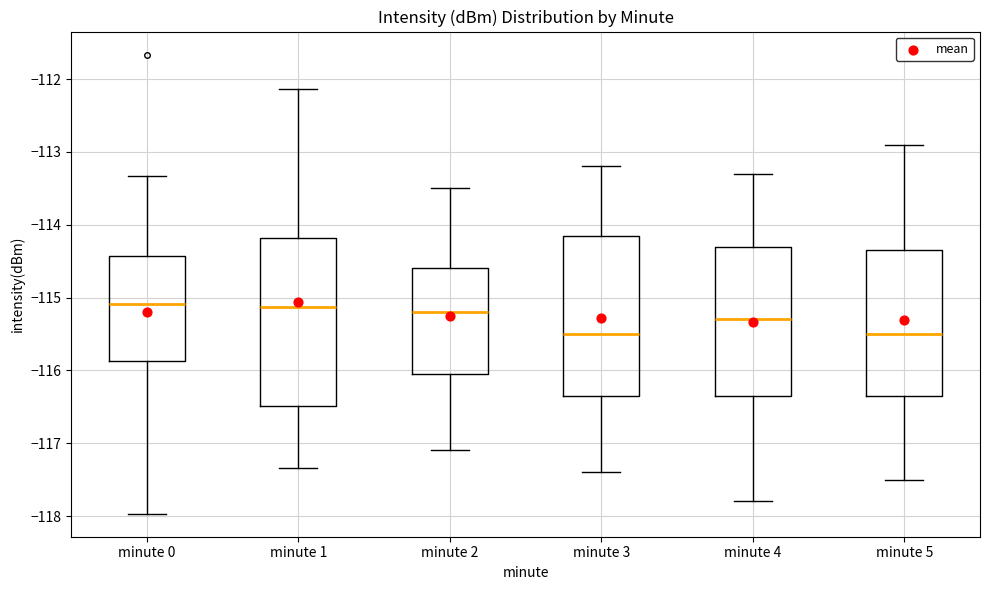

Reading left to right, read every box against the y-axis: the position of its median line, the range the box covers, and the ends of its whiskers. The values are not printed on the chart, so give them approximately, as read against the axis.

minute 0: median -115.1, box -115.9 to -114.4, whiskers -118.0 to -113.3
minute 1: median -115.1, box -116.5 to -114.2, whiskers -117.3 to -112.1
minute 2: median -115.2, box -116.0 to -114.6, whiskers -117.1 to -113.5
minute 3: median -115.5, box -116.3 to -114.1, whiskers -117.4 to -113.2
minute 4: median -115.3, box -116.3 to -114.3, whiskers -117.8 to -113.3
minute 5: median -115.5, box -116.3 to -114.3, whiskers -117.5 to -112.9